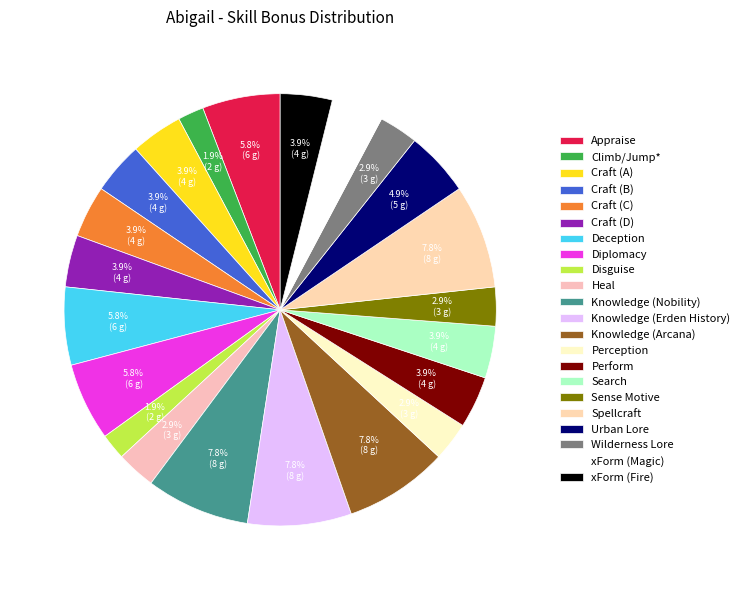

How many segments does this pie chart have?

22